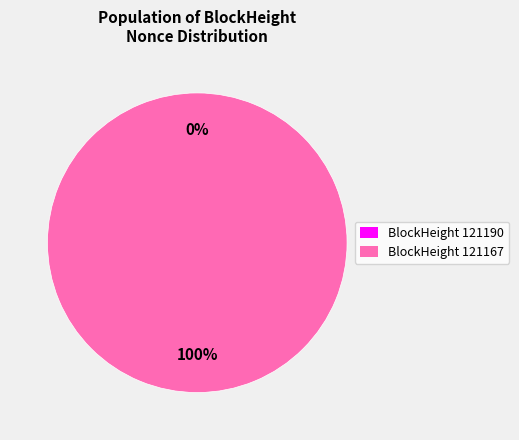

How many slices are in this pie chart?

2